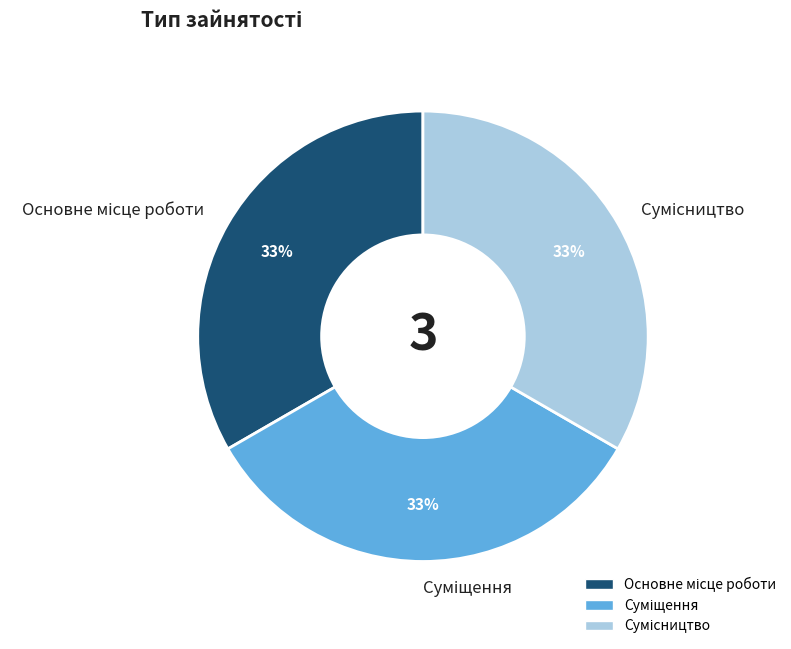

How many slices are in this pie chart?

3